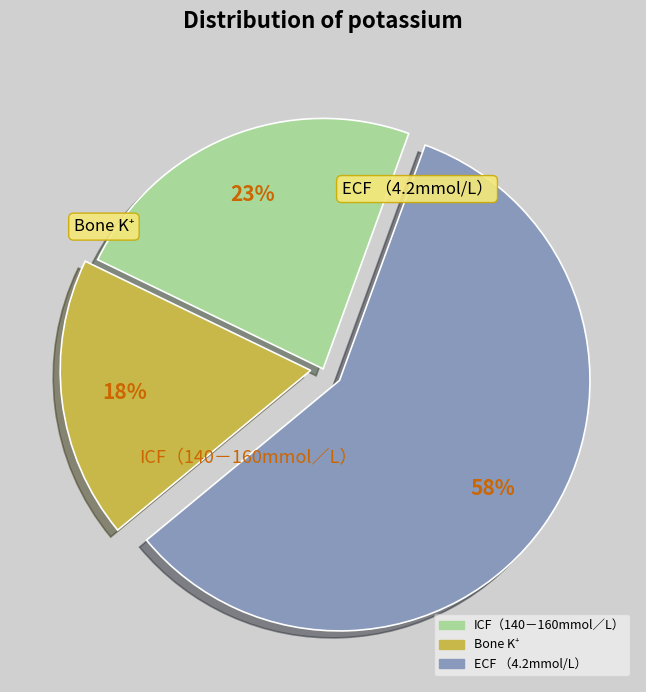

Is there a majority slice in this chart?

Yes